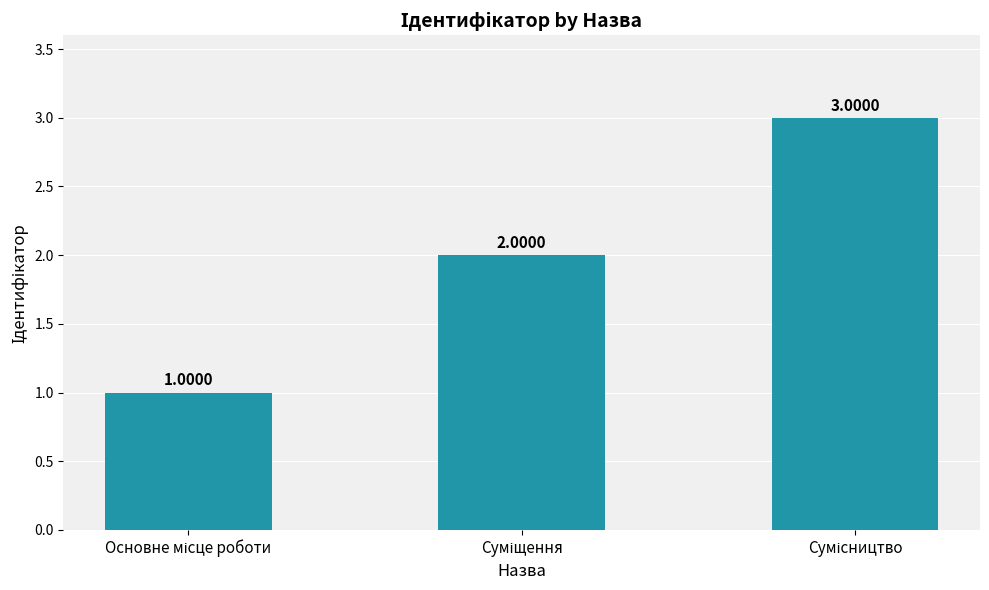

Does the chart contain any negative values?

No